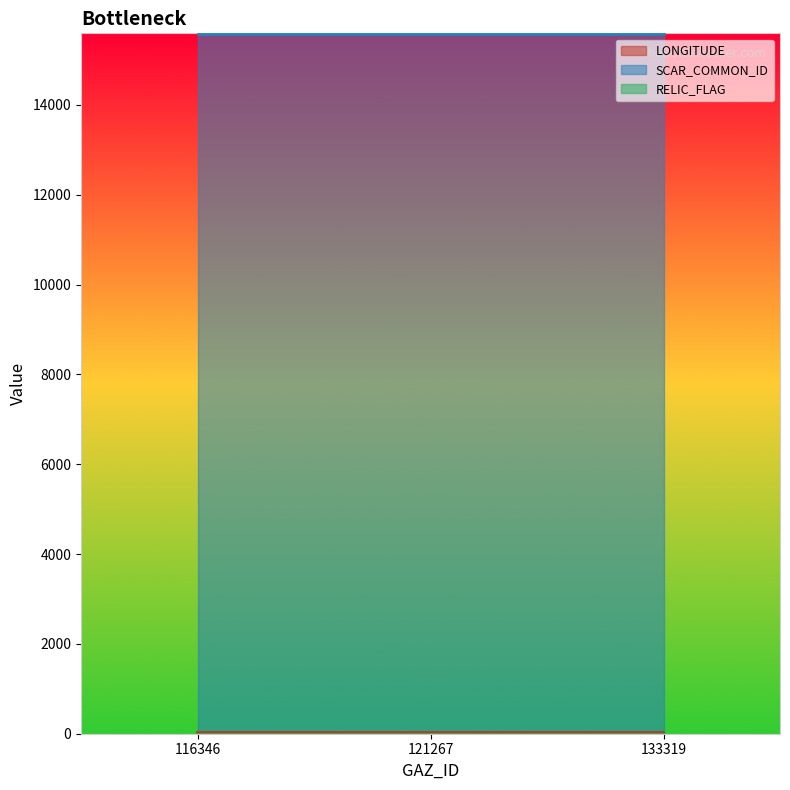

True or false: SCAR_COMMON_ID has a value of 10598.9 at 133319.

False